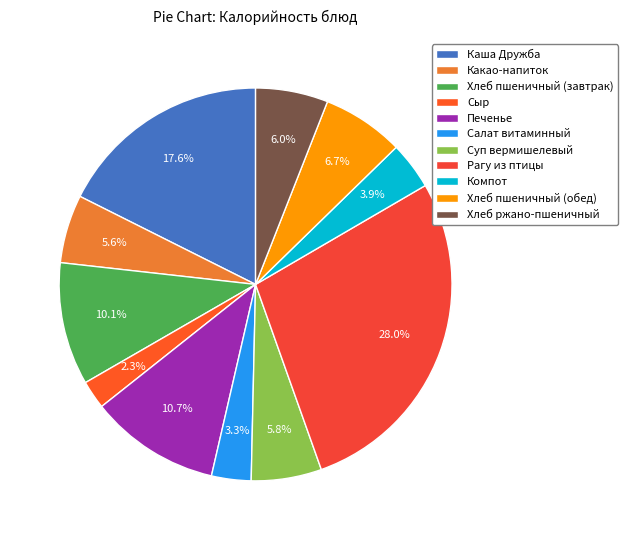

To the nearest percent, what is the average slice percentage?

9%